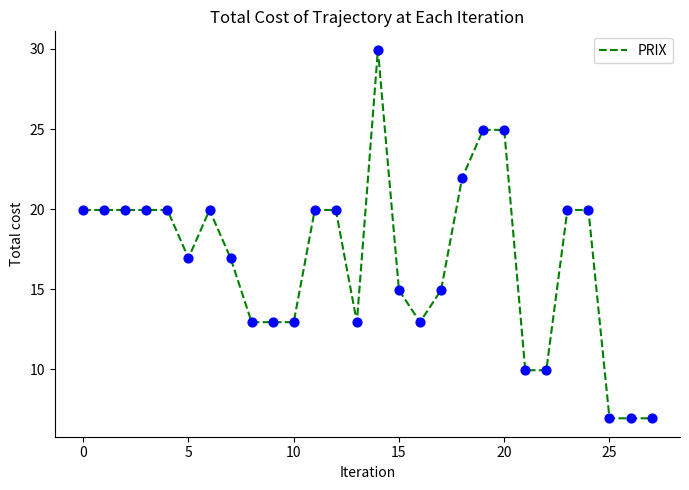

What is the minimum value shown in the chart?

7.0